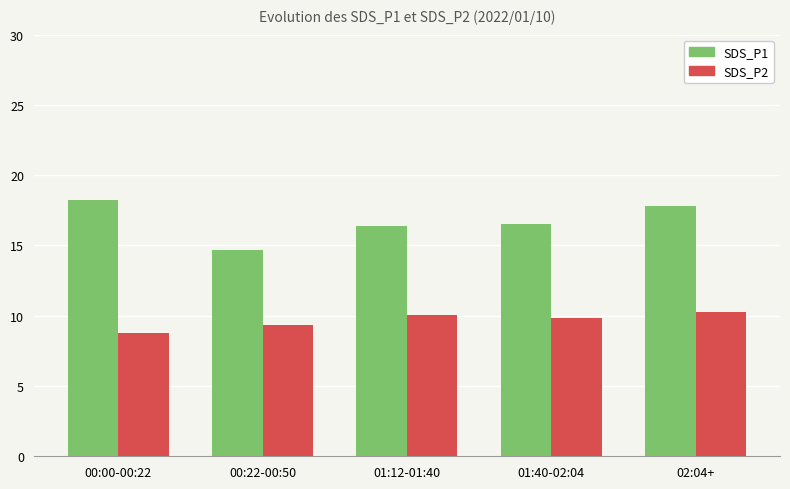

How many groups of bars are there?

5